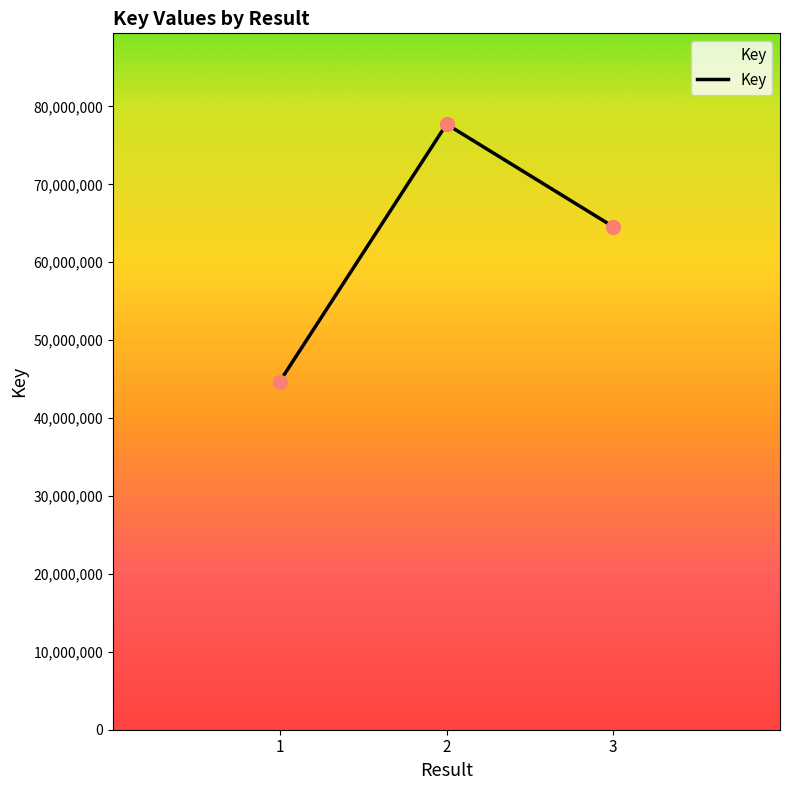

What is the ratio of the value at 3 to the value at 2?

0.8